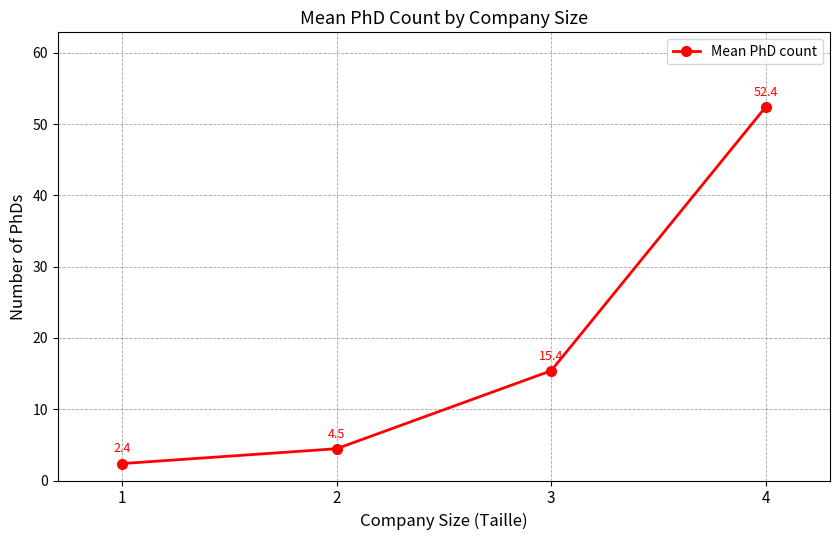

What is the maximum value shown in the chart?

52.4